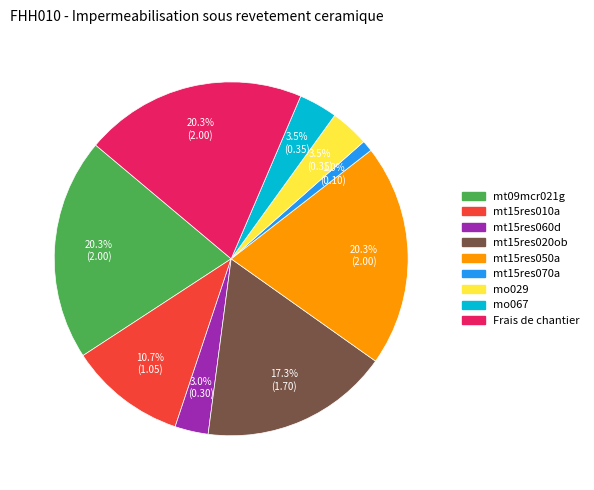

Do mt15res010a and mt15res050a together represent more than half of the pie?

No